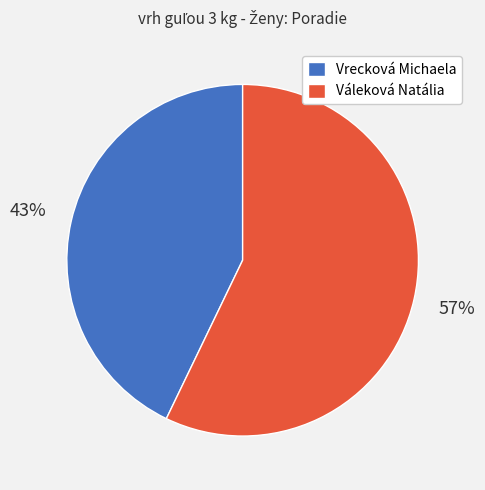

Do Vrecková Michaela and Váleková Natália together represent more than half of the pie?

Yes